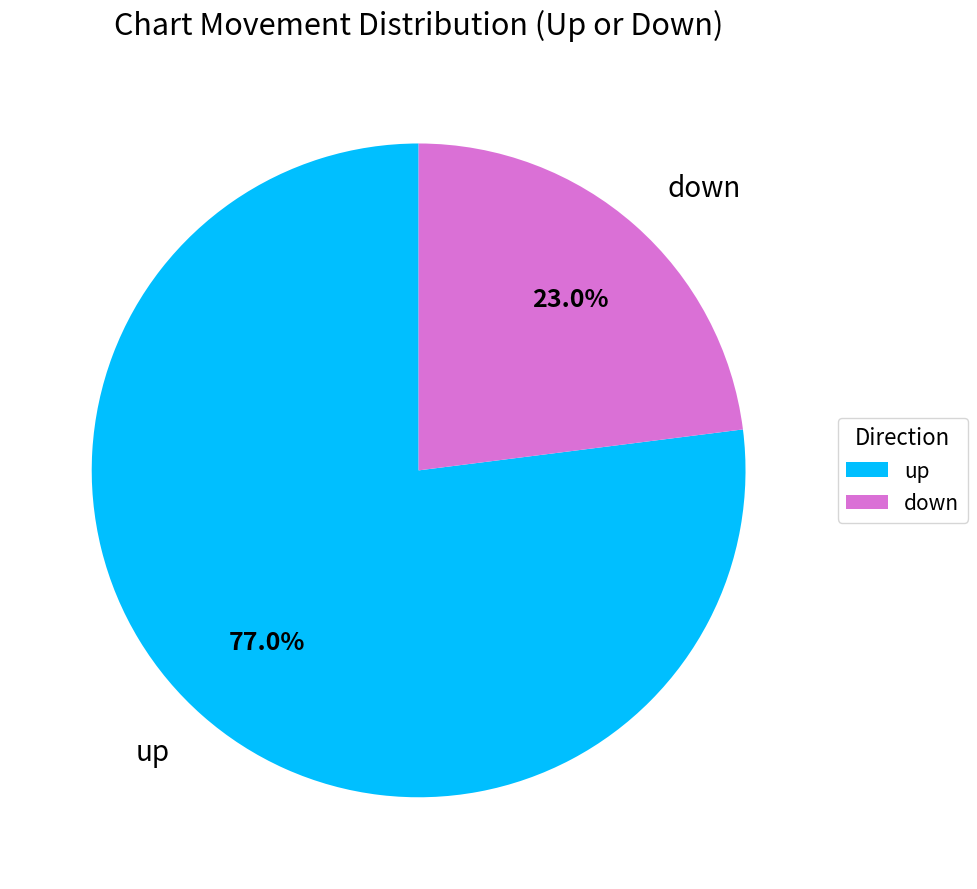

To the nearest percent, what is the combined percentage of up and down?

100%